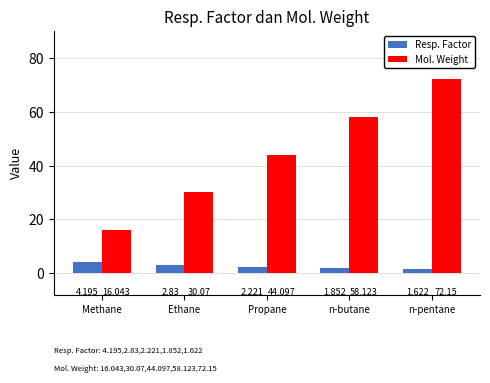

At which label does Resp. Factor first exceed 2?

Methane